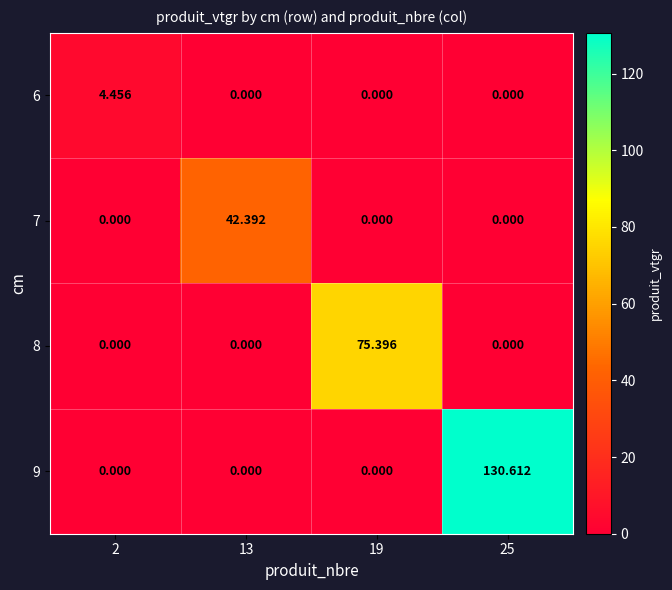

Is the value of 8 at 19 greater than the value of 6 at 13?

Yes